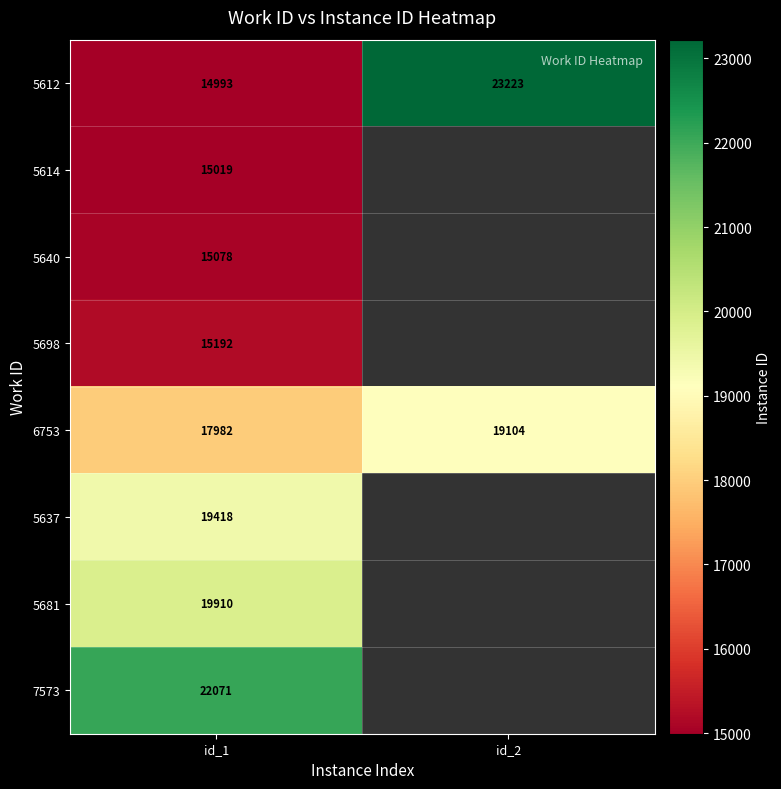

What is the maximum value for 5612?

23223